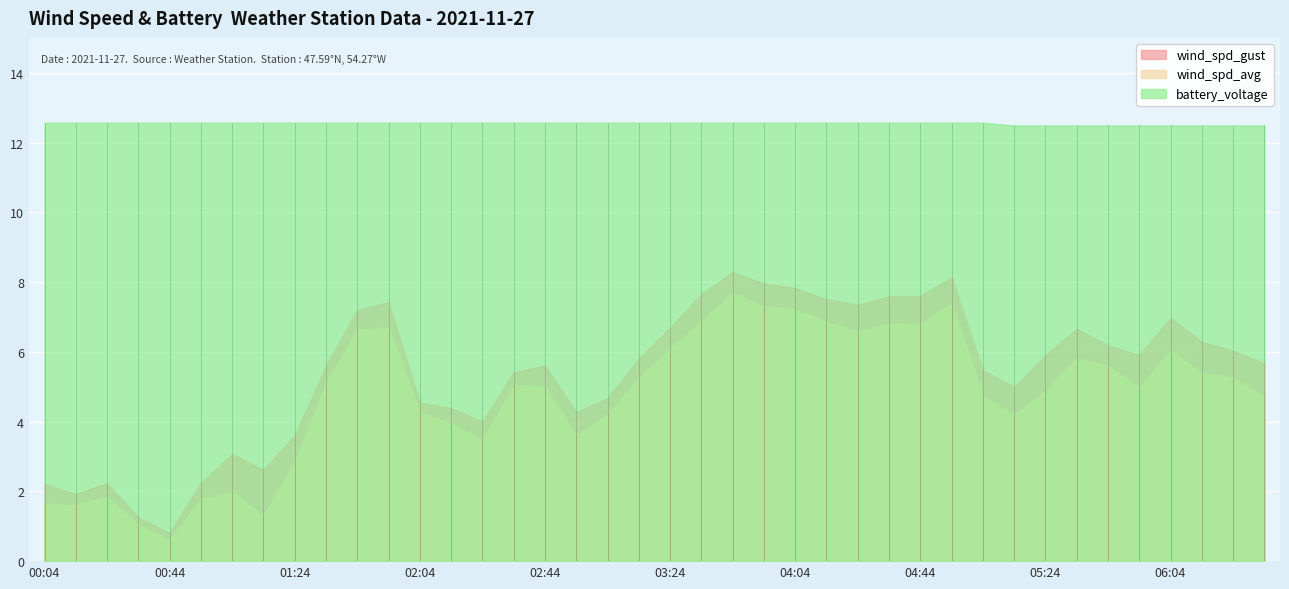

What is the label of the 29th point from the left?

04:44